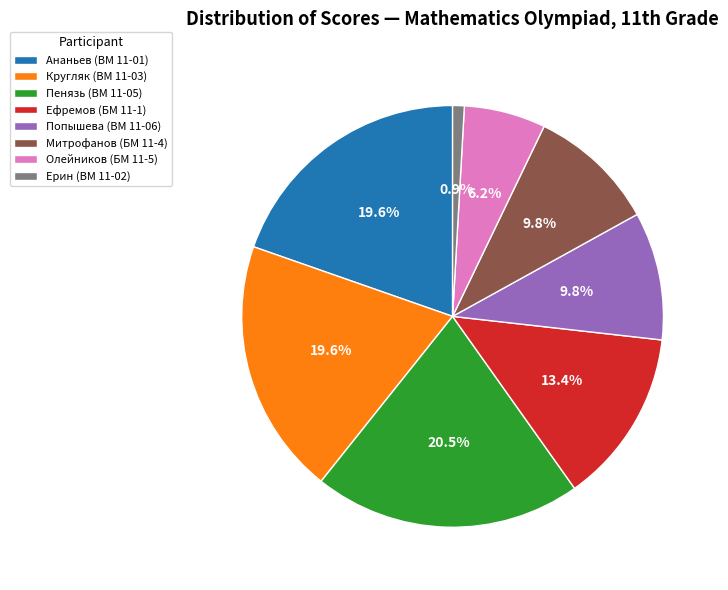

Count the number of slices in the pie.

8